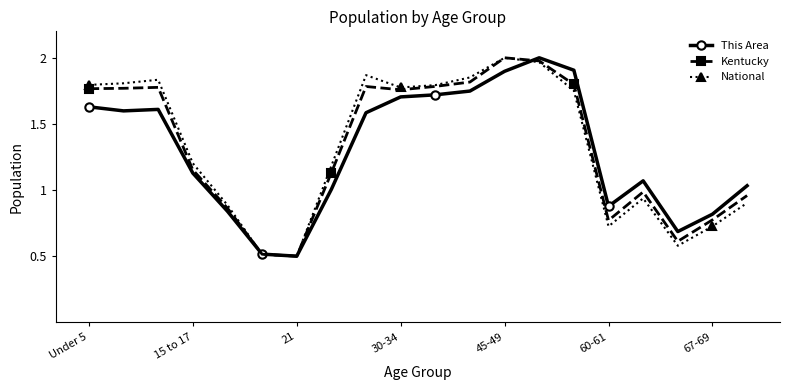

True or false: Kentucky has more than 1 points higher than both neighbors.

True